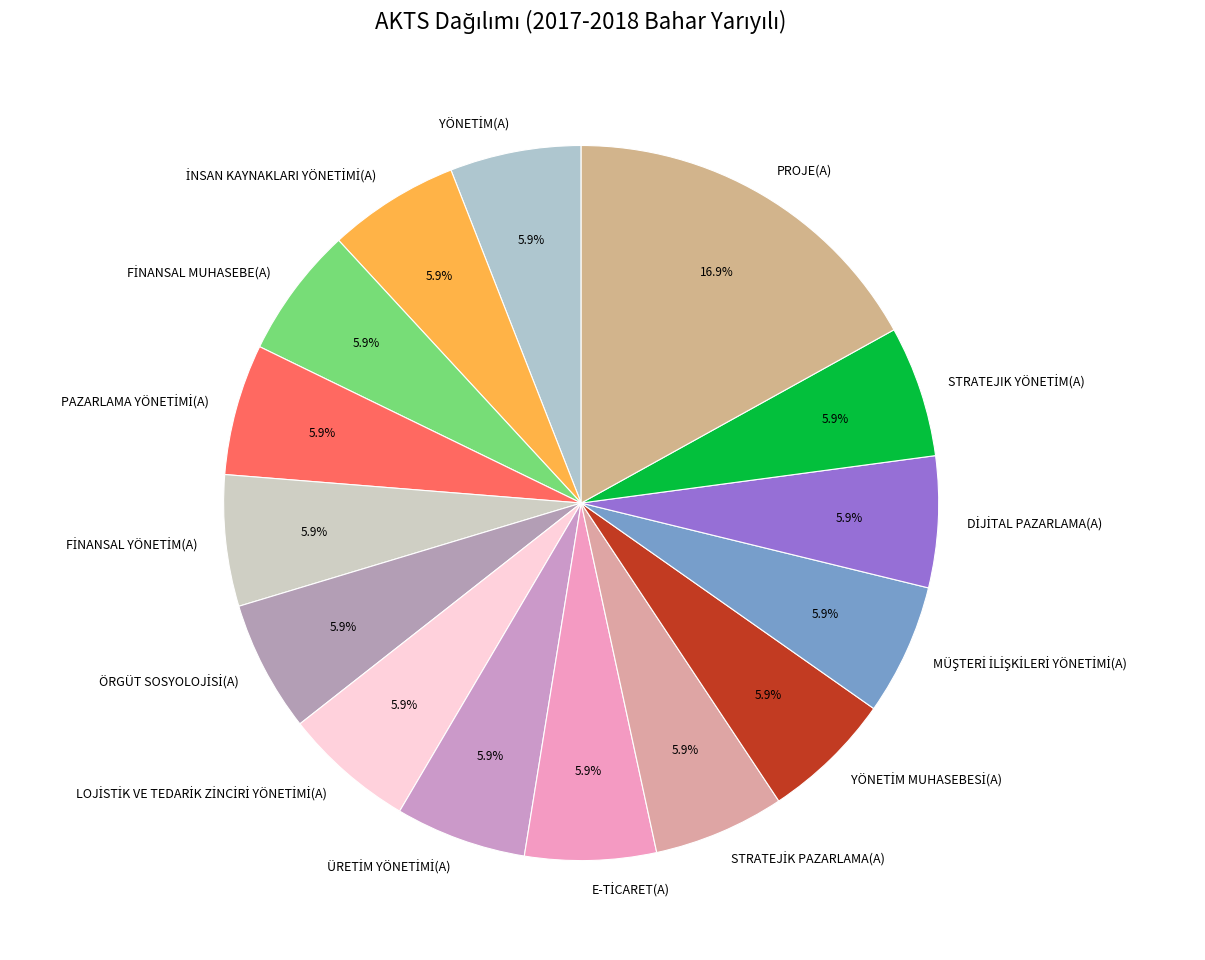

What is the largest slice in the pie chart?

PROJE(A)